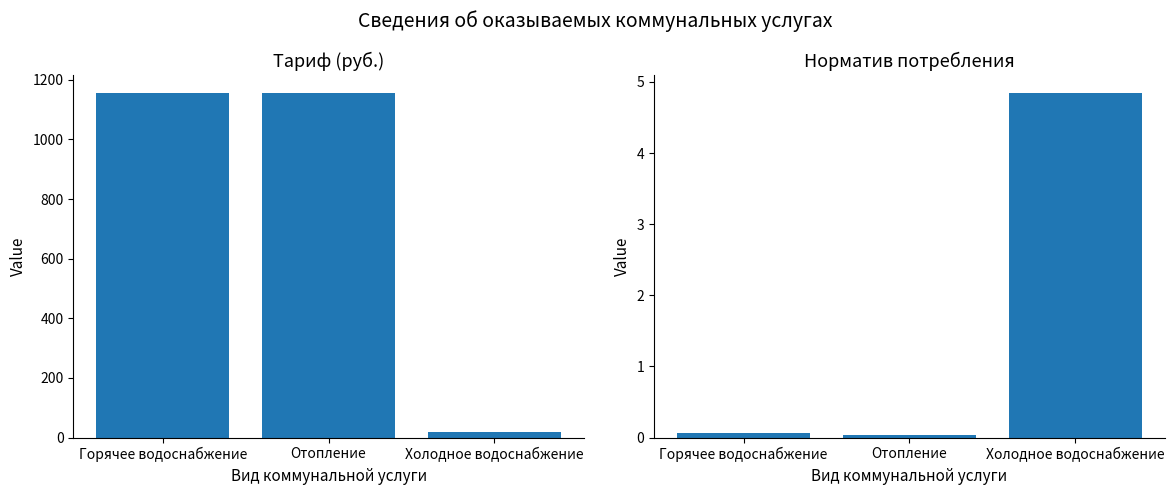

How many data points does each series have?

3